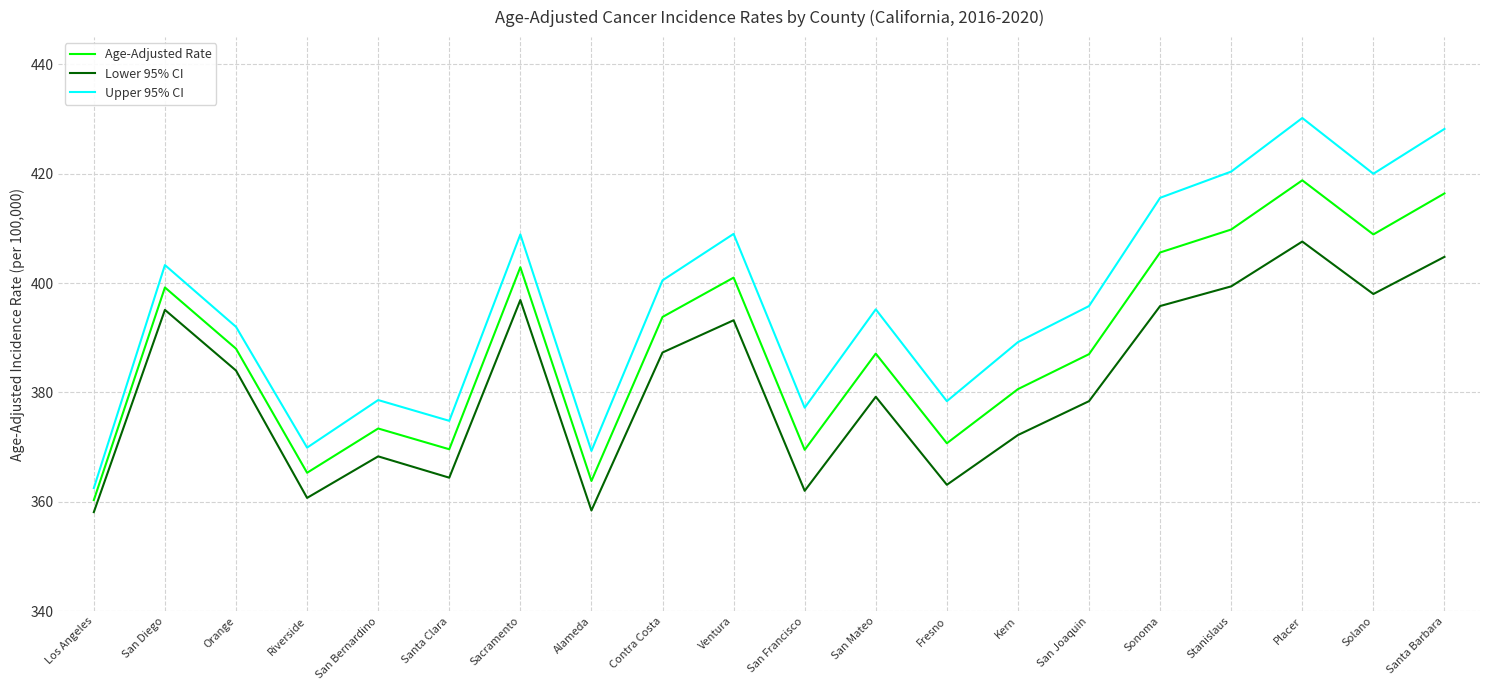

How many interior local peaks does the Age-Adjusted Rate series have?

6